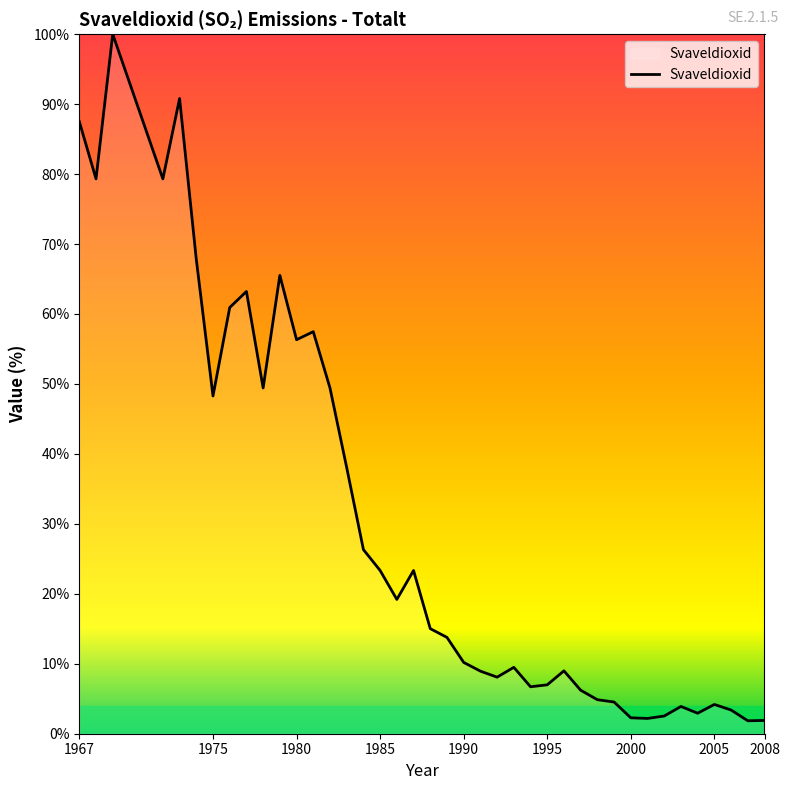

What is the difference between the maximum and minimum values?

98.1